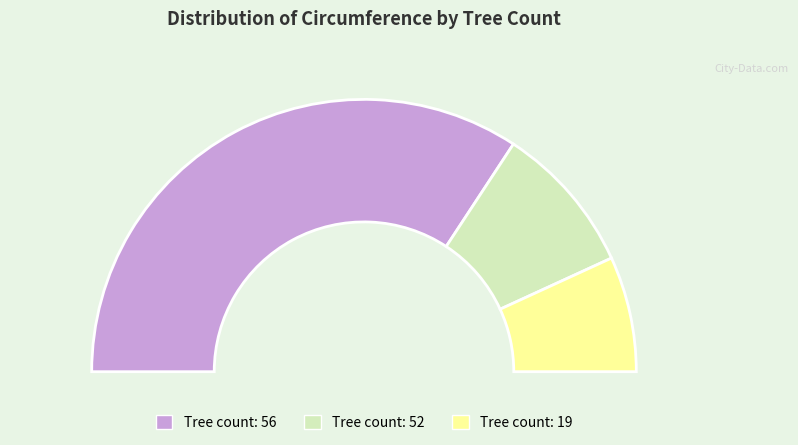

Which category has the smallest portion of the pie?

19